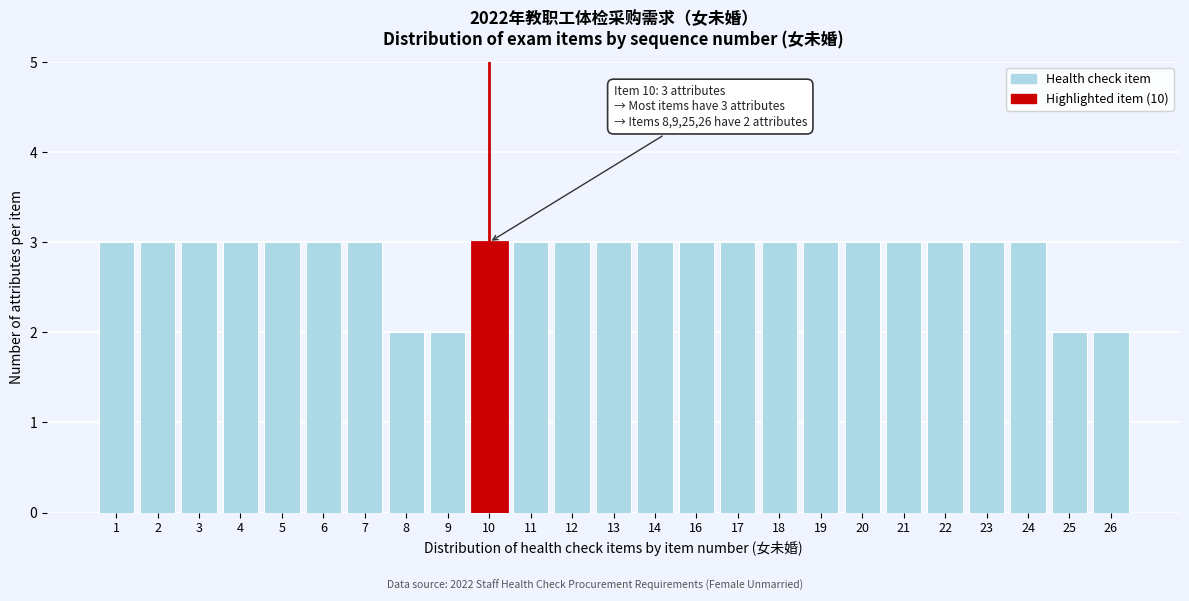

Reading left to right, what are all the values shown in this chart?

1=3	2=3	3=3	4=3	5=3	6=3	7=3	8=2	9=2	10=3	11=3	12=3	13=3	14=3	16=3	17=3	18=3	19=3	20=3	21=3	22=3	23=3	24=3	25=2	26=2